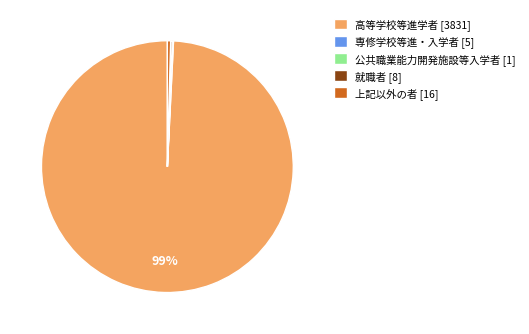

Which slice is the largest?

高等学校等進学者